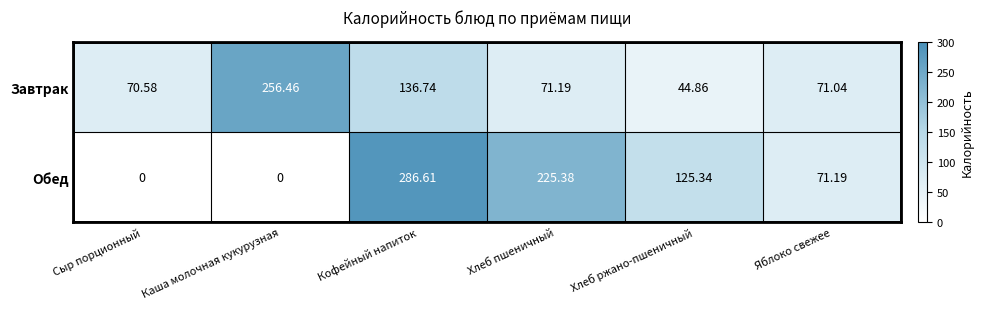

Rank the series by their maximum value, from lowest to highest.

Завтрак, Обед